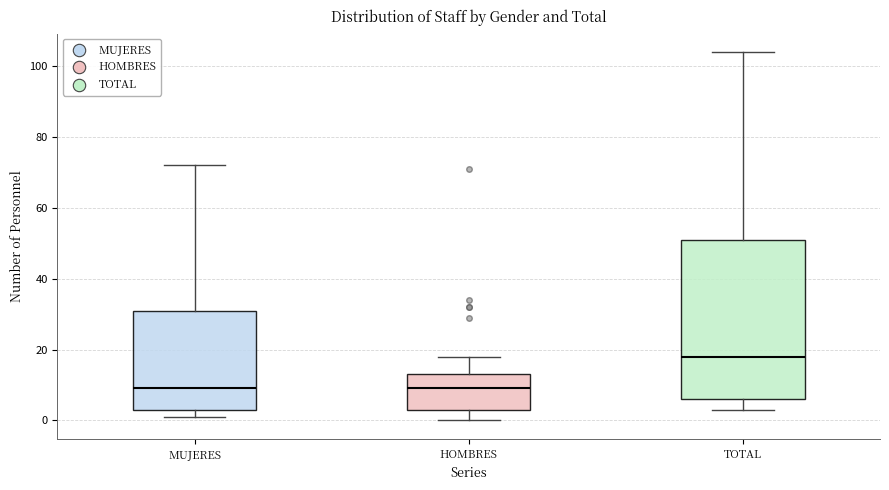

Where is the lower edge of the box for TOTAL on the y-axis? The values are not printed on the chart, so give them approximately, as read against the axis.

6